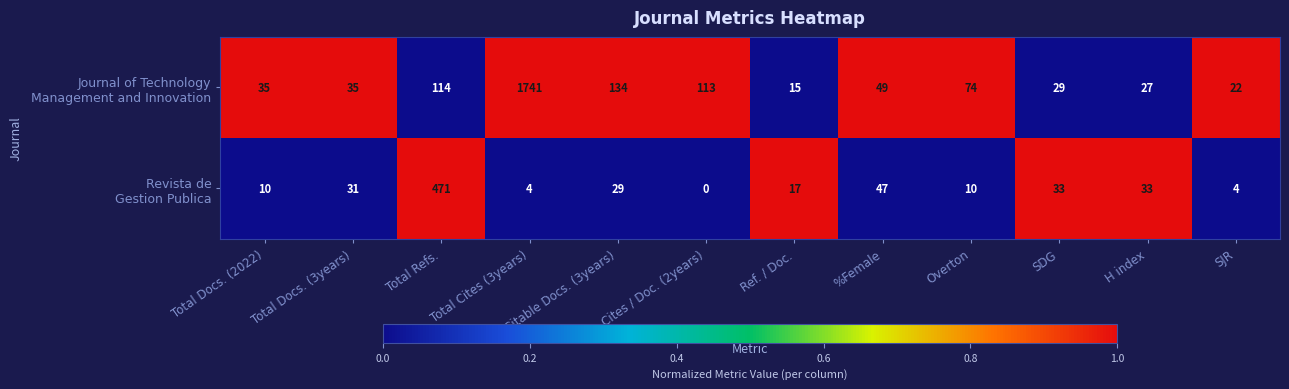

At which category is the sum across all series the highest?

Total Cites (3years)